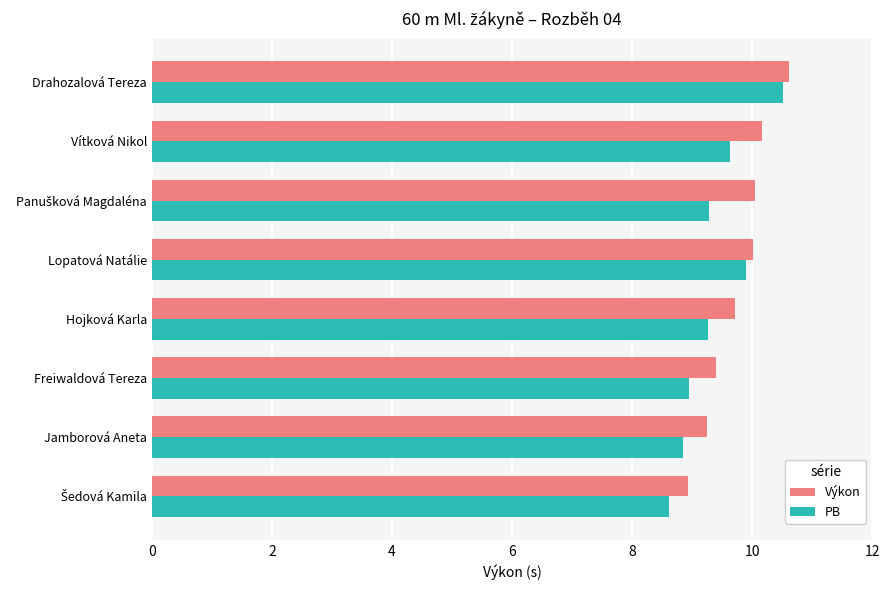

What is the difference between the maximum and minimum values in the Výkon series?

1.7